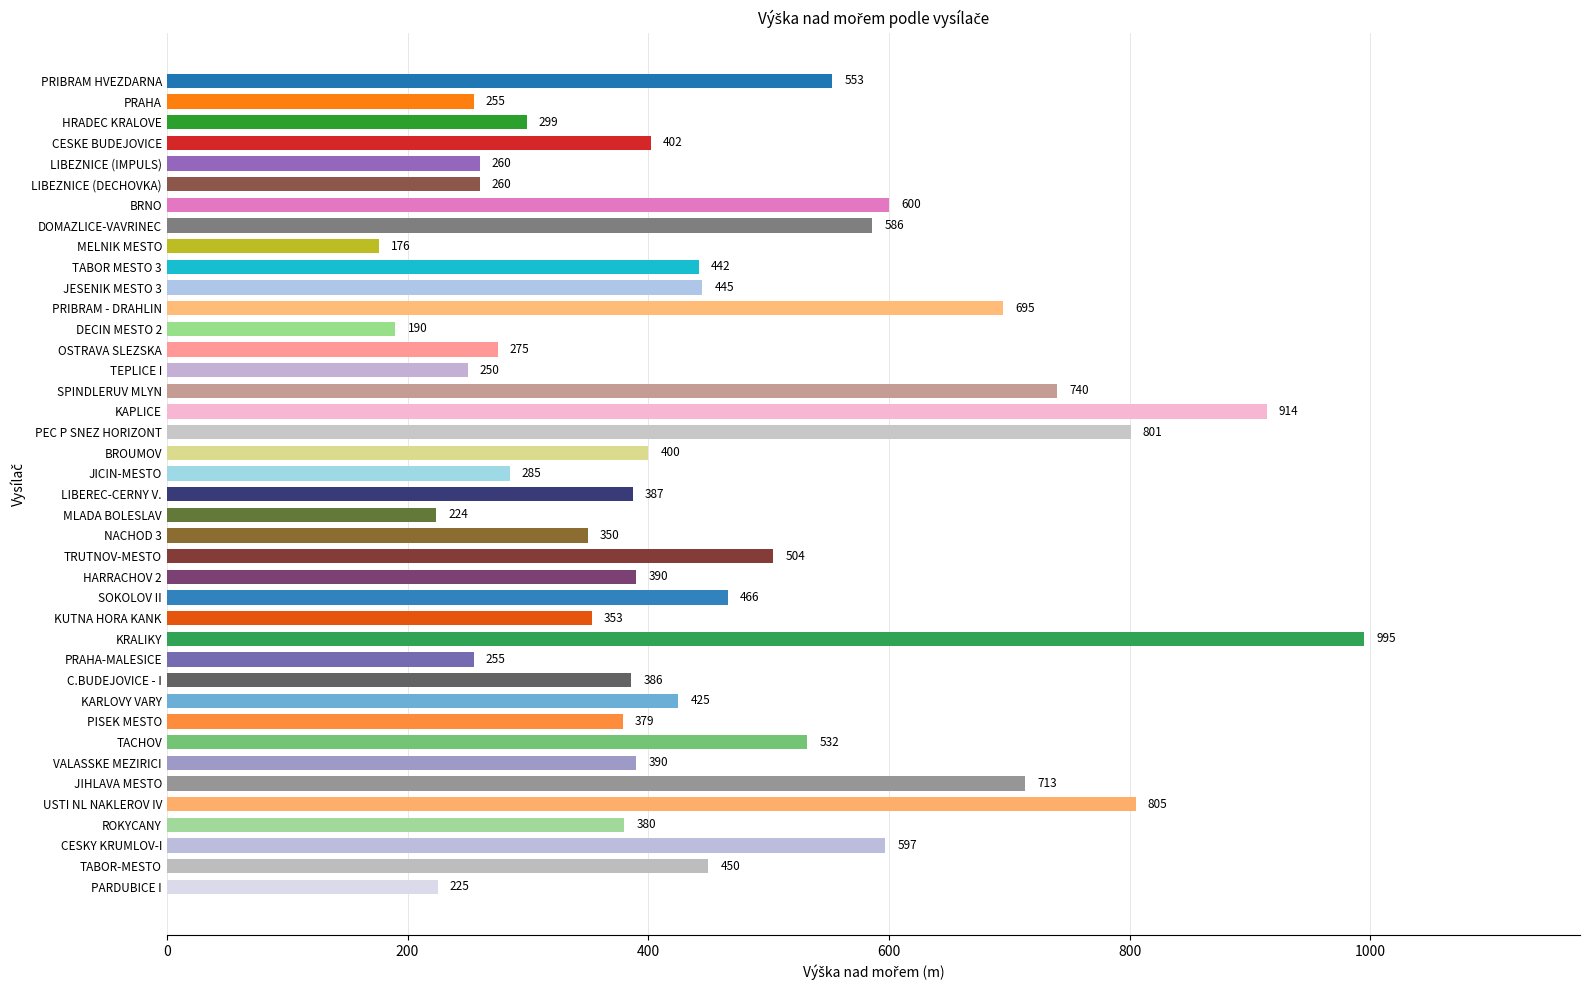

Is it true that the value at LIBEREC-CERNY V. is 107?

False